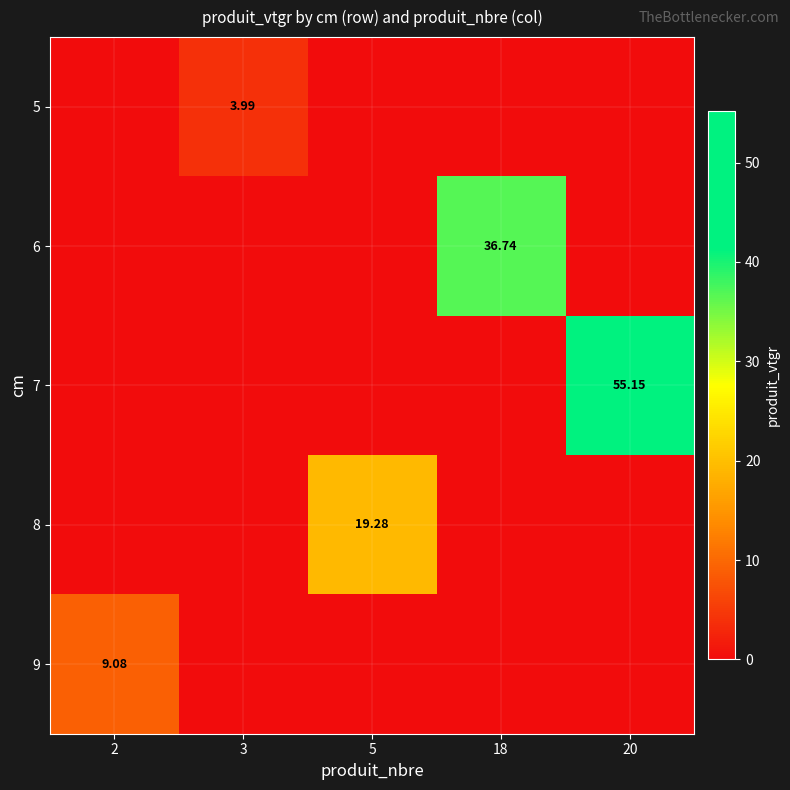

At 3, list the series in order from smallest to largest.

6, 7, 8, 9, 5